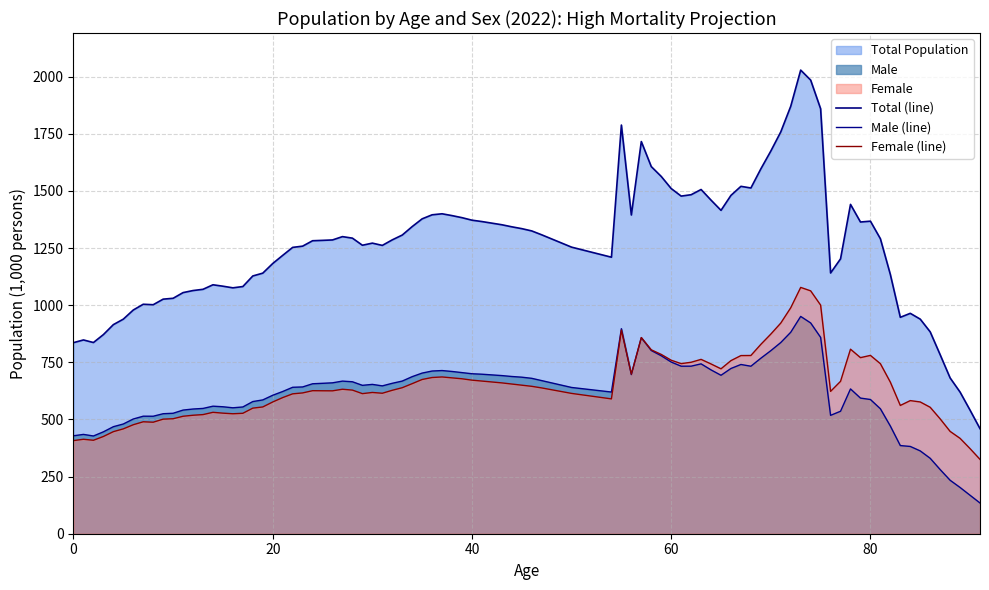

Is it true that 総数 (Female) equals 293.2 at 10?

False